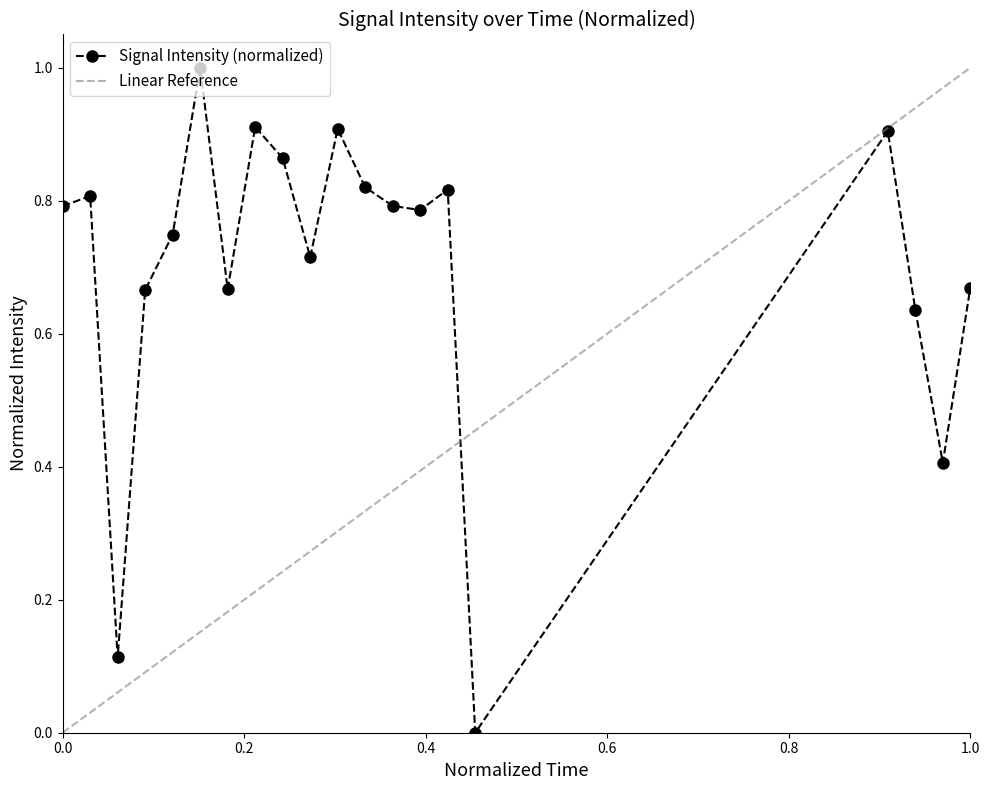

True or false: Signal Intensity (normalized) has a value of 1.4 at 0.0.

False